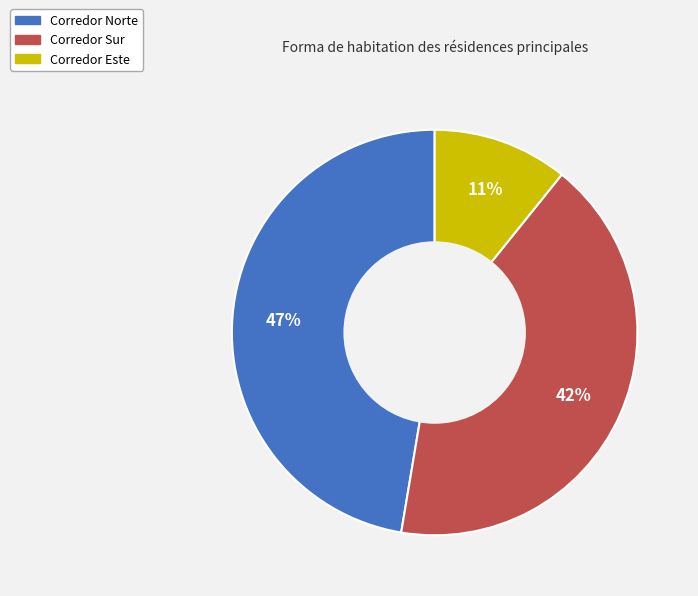

Is it true that Corredor Norte is 47% of the pie?

True